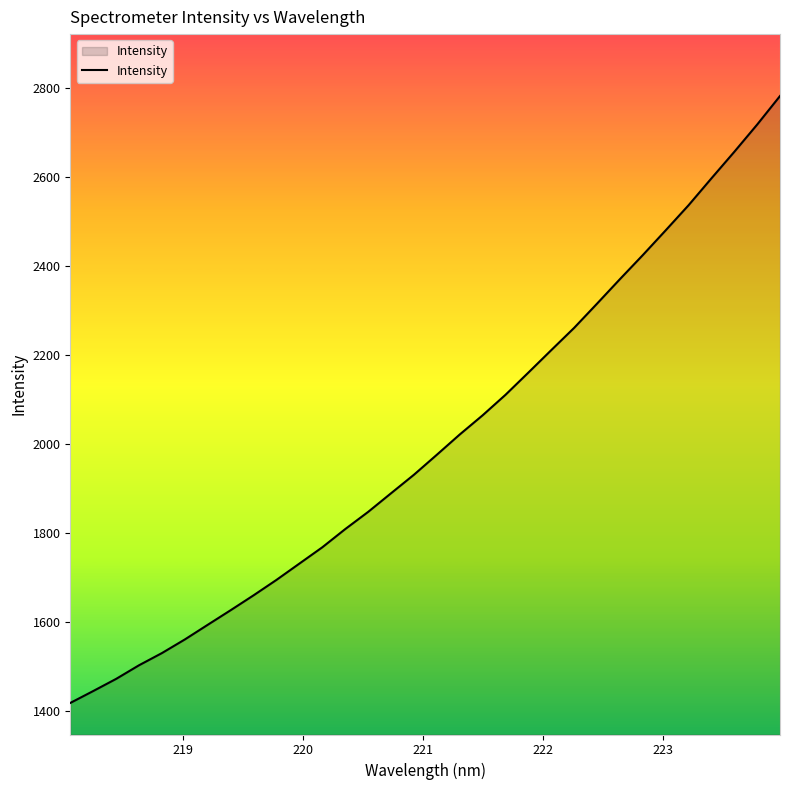

What is the difference between the maximum and minimum values?

1363.6